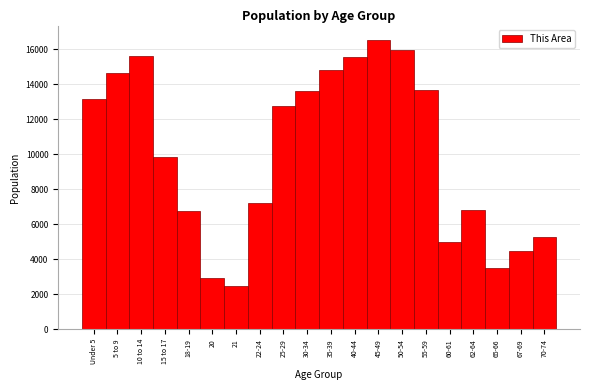

What is the greatest value displayed?

16528